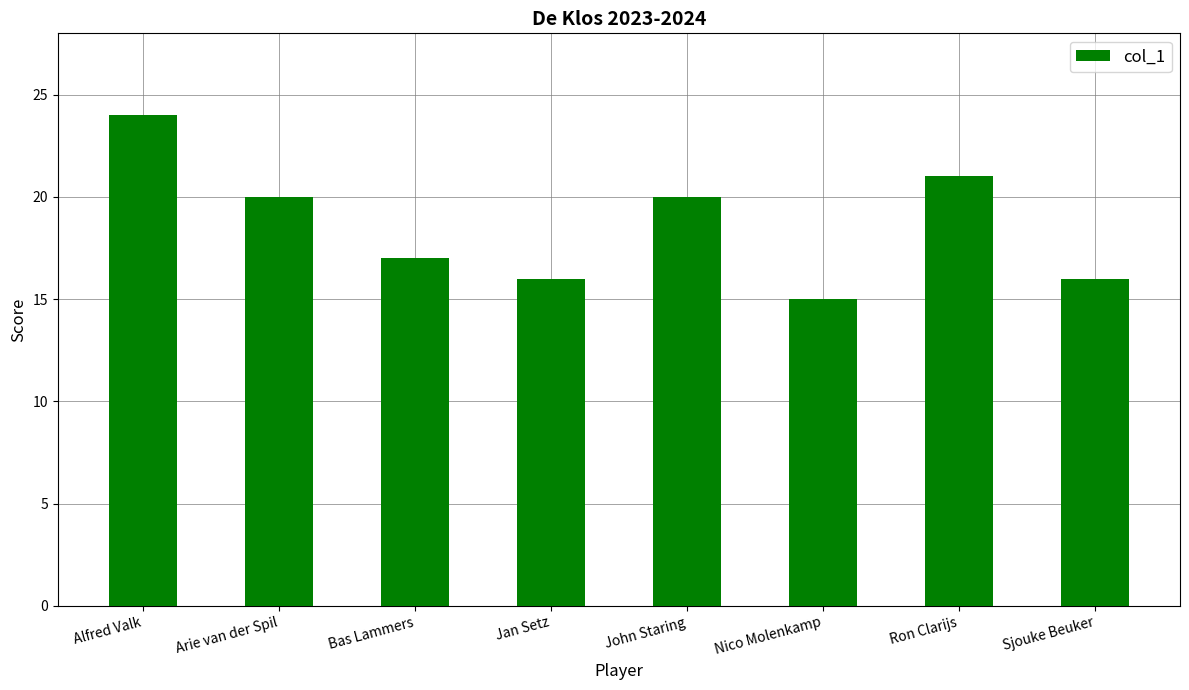

Is it true that the value at Nico Molenkamp is 25?

False